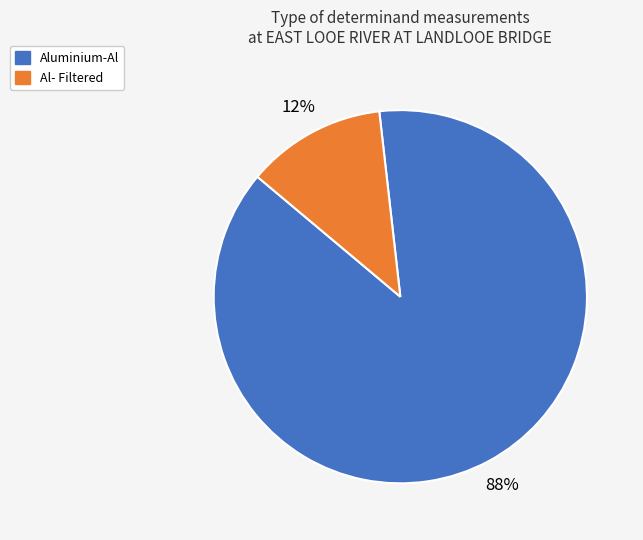

Do Aluminium-Al and Al- Filtered together represent more than half of the pie?

Yes